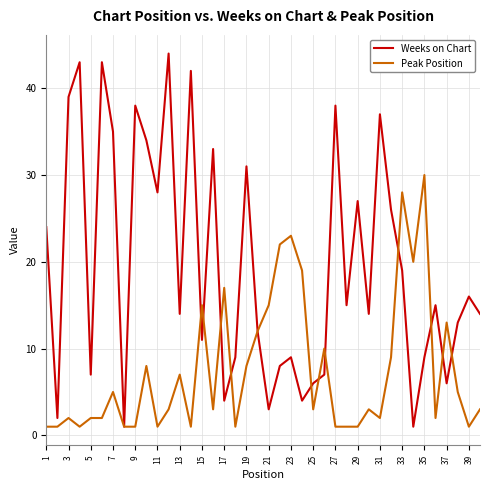

After their last crossing, which series has the higher values: Weeks on Chart or Peak Position?

Weeks on Chart